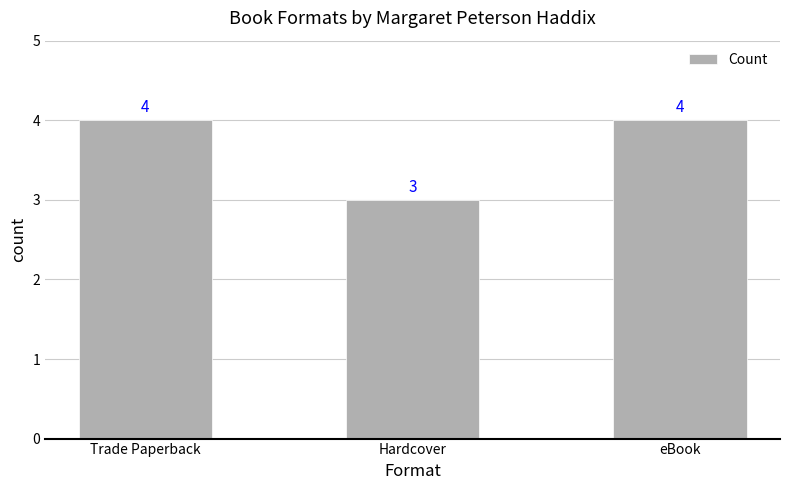

What position from the left is Hardcover?

2